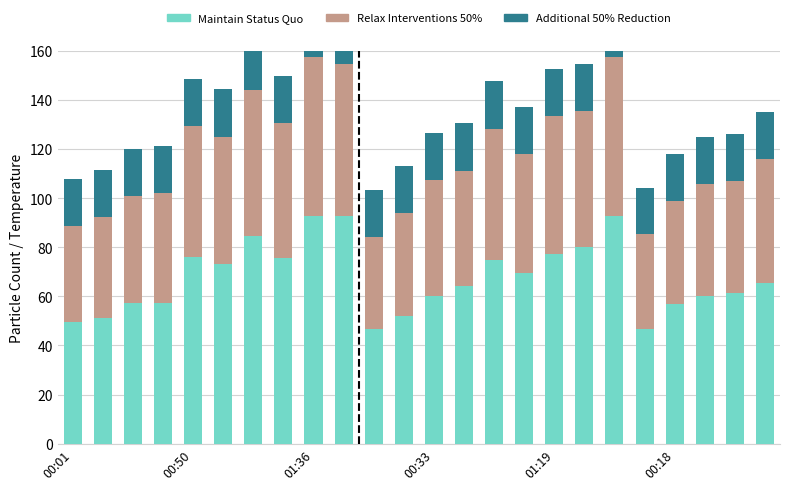

What is the sum of the Additional 50% Reduction values at 00:33 and 00:01?

38.3